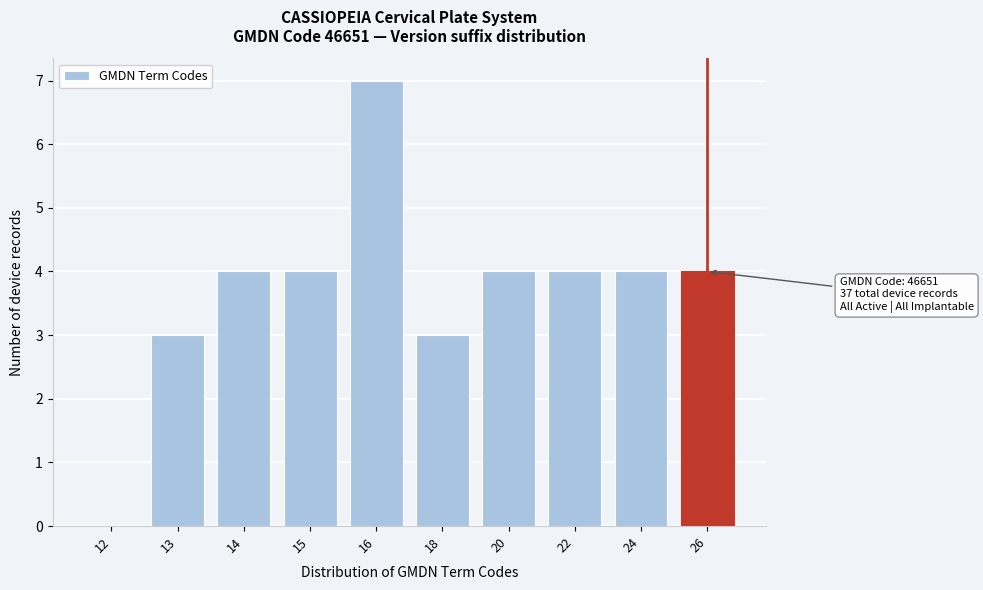

Reading left to right, what are all the values shown in this chart?

12=0	13=3	14=4	15=4	16=7	18=3	20=4	22=4	24=4	26=4